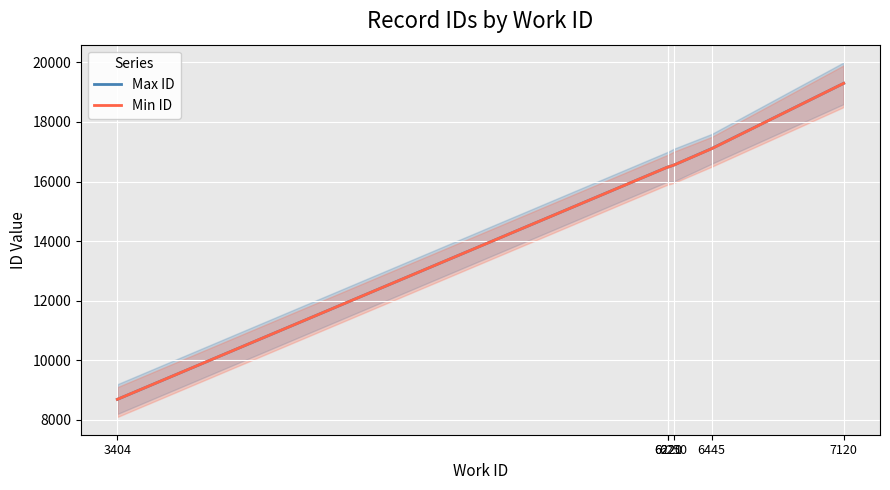

True or false: Min ID has a value of 19297 at 7120.

True